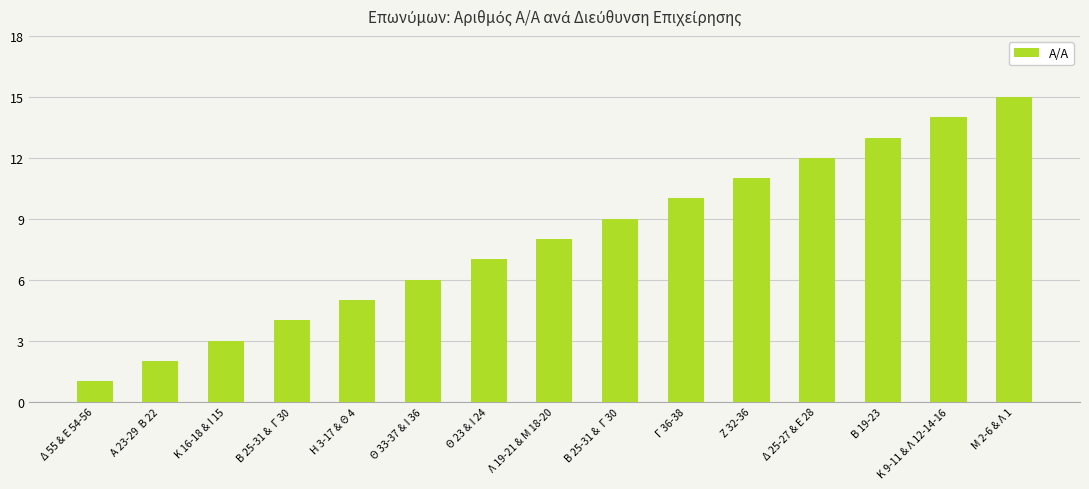

How many bars are there in total?

15